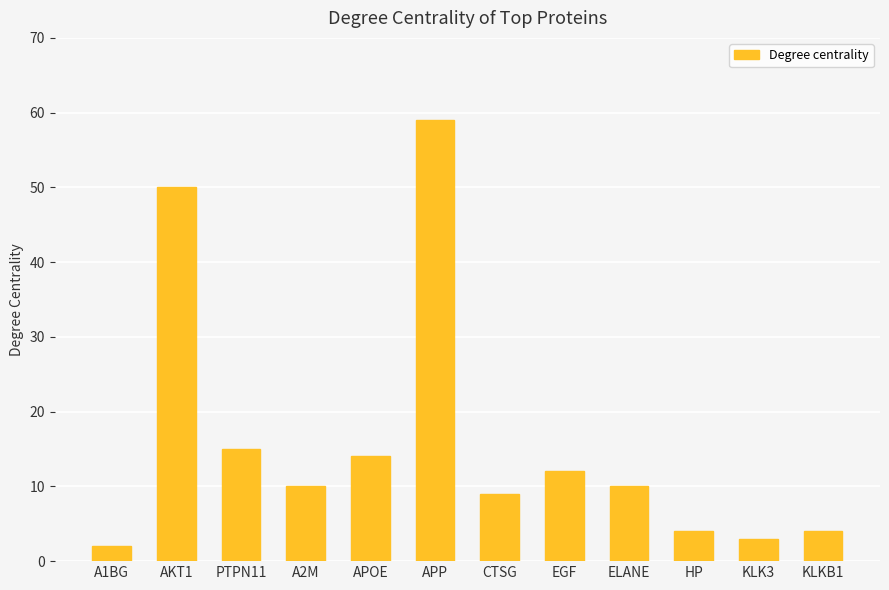

Reading left to right, list all the values displayed in this chart.

A1BG=2	AKT1=50	PTPN11=15	A2M=10	APOE=14	APP=59	CTSG=9	EGF=12	ELANE=10	HP=4	KLK3=3	KLKB1=4